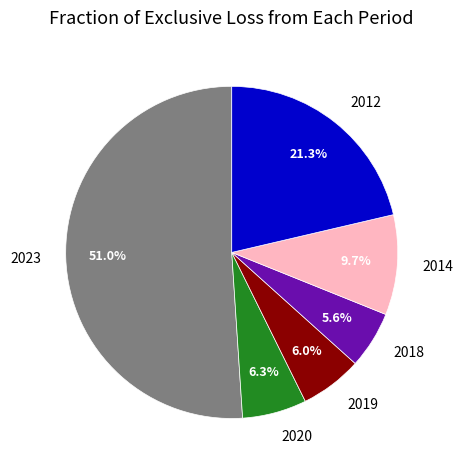

Which category has the biggest portion of the pie?

2023